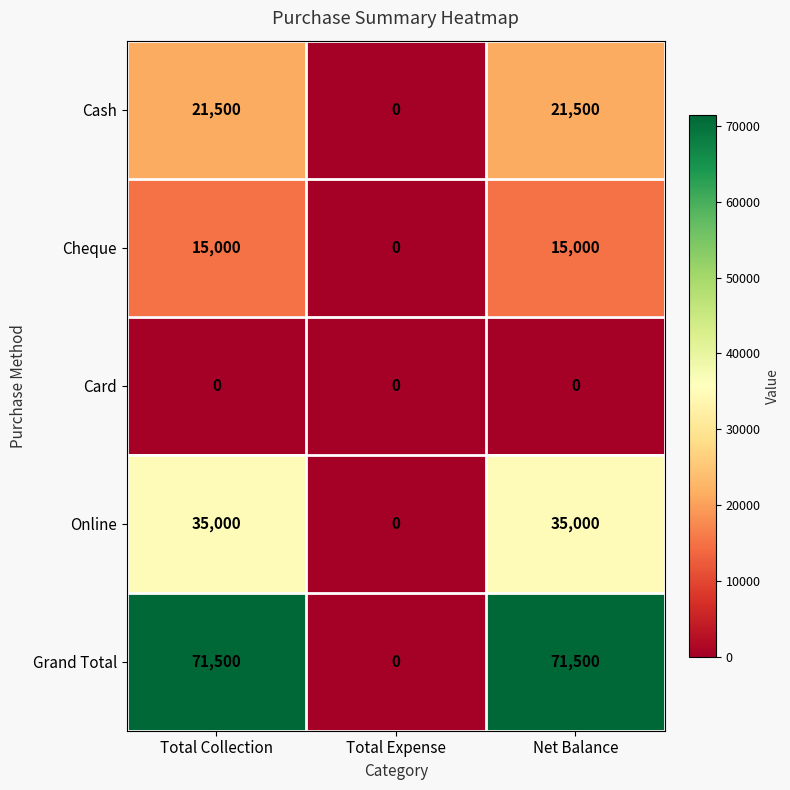

What is the maximum value shown in the chart?

71500